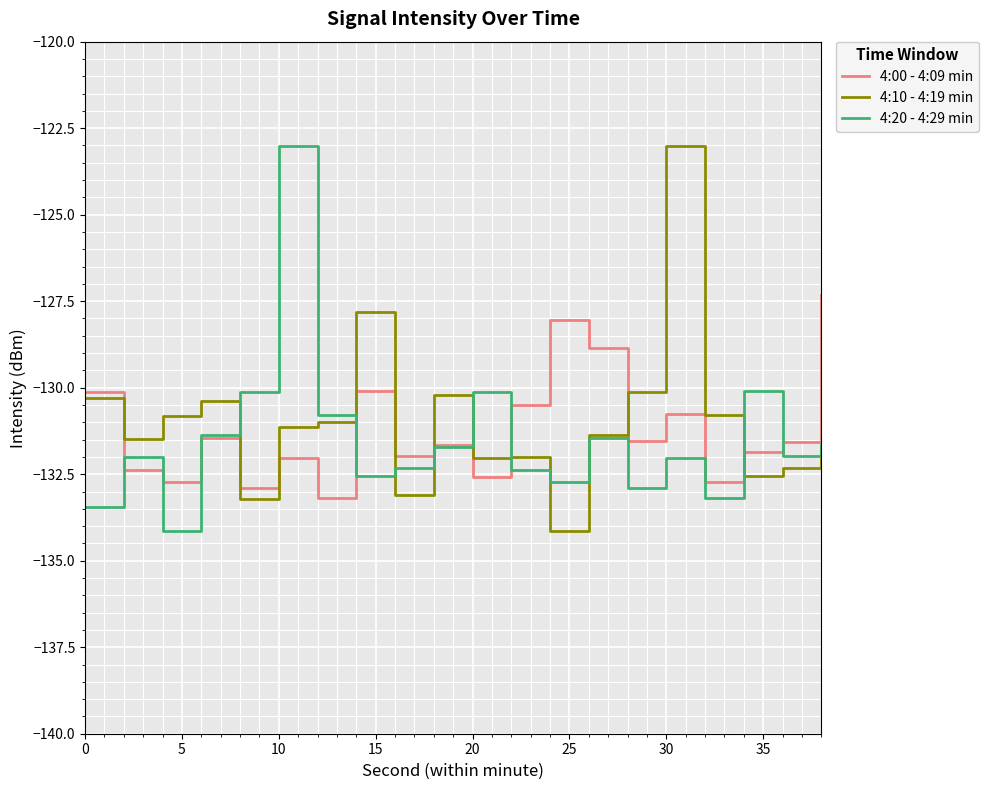

What is the minimum value shown in the chart?

-134.1